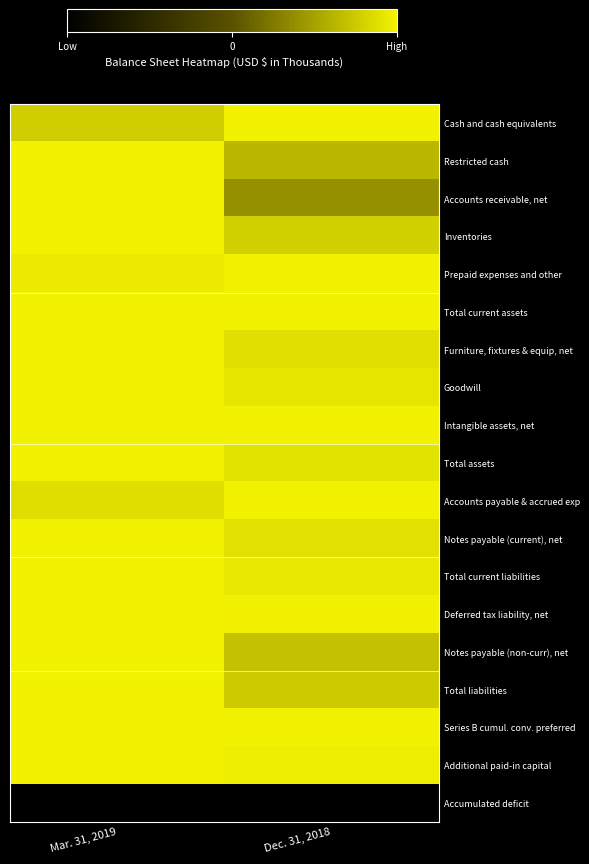

At which category is the sum across all series the highest?

Mar. 31, 2019